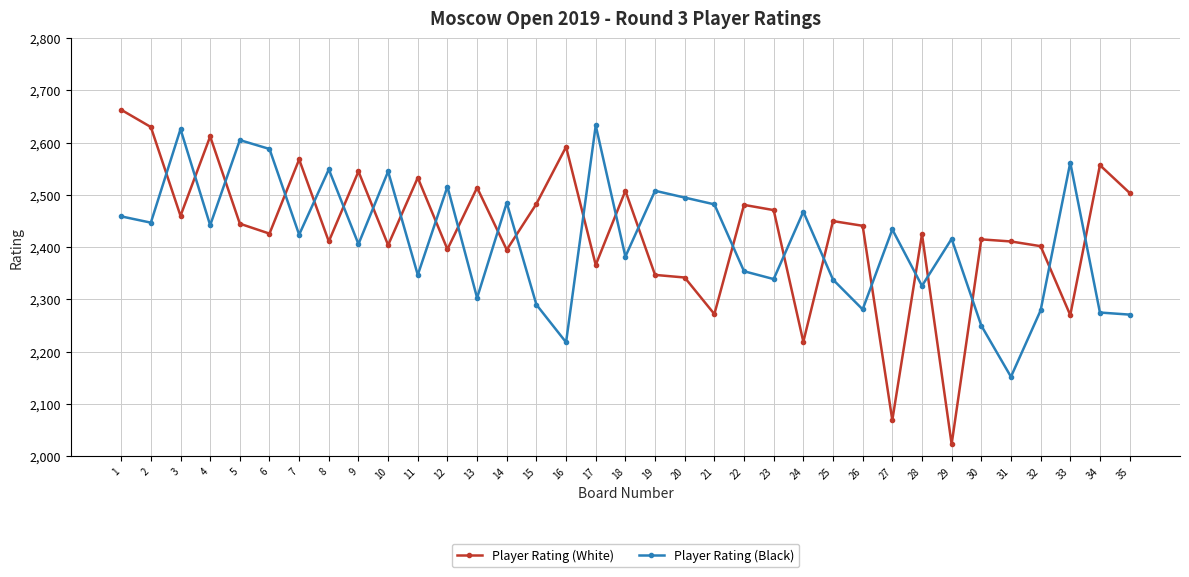

What is the value of the Player Rating (White) point at the 17th from the left?

2366